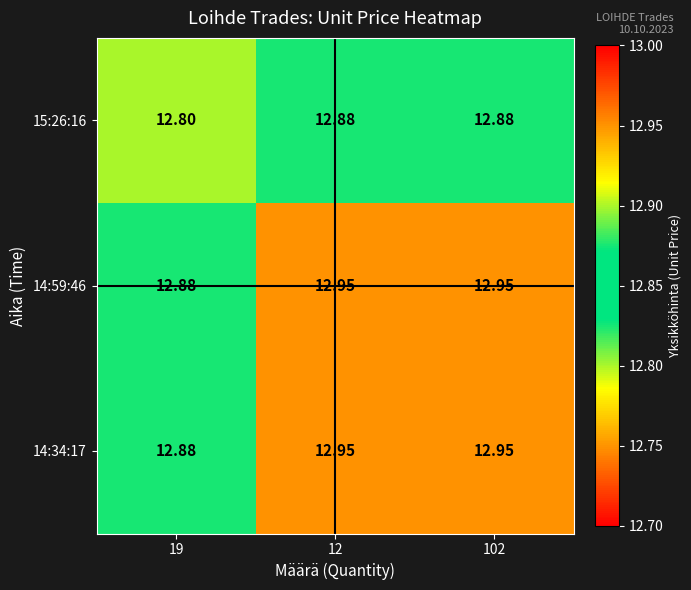

What is the minimum value shown in the chart?

12.8